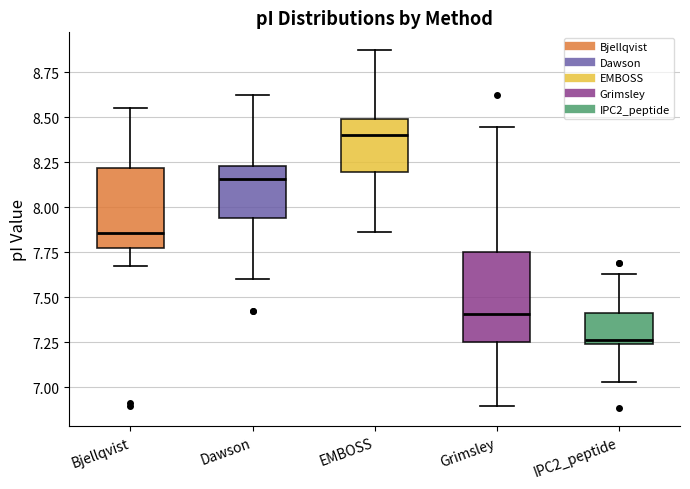

Reading left to right, transcribe this box plot: for each box, give where its median line is, the range the box spans, and where its two whiskers end, as read against the y-axis. The values are not printed on the chart, so give them approximately, as read against the axis.

Bjellqvist: median 7.85, box 7.80 to 8.20, whiskers 7.65 to 8.55
Dawson: median 8.15, box 7.95 to 8.25, whiskers 7.60 to 8.60
EMBOSS: median 8.40, box 8.20 to 8.50, whiskers 7.85 to 8.85
Grimsley: median 7.40, box 7.25 to 7.75, whiskers 6.90 to 8.45
IPC2_peptide: median 7.25 (just above the box's lower edge), box 7.25 to 7.40, whiskers 7.05 to 7.65